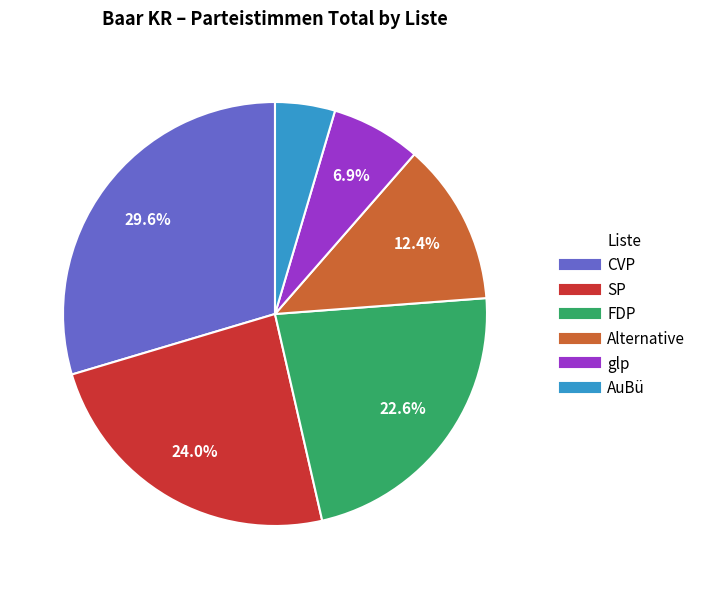

Which slice is the largest?

CVP